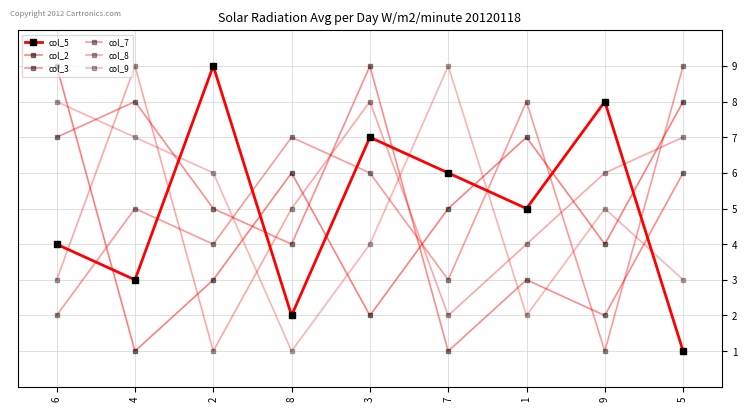

Reading right to left, what are all the values shown in this chart?

col_5: 1	8	5	6	7	2	9	3	4
col_2: 8	4	7	5	2	6	3	1	9
col_3: 6	2	3	1	9	4	5	8	7
col_7: 9	1	8	3	6	7	4	5	2
col_8: 7	6	4	2	8	5	1	9	3
col_9: 3	5	2	9	4	1	6	7	8